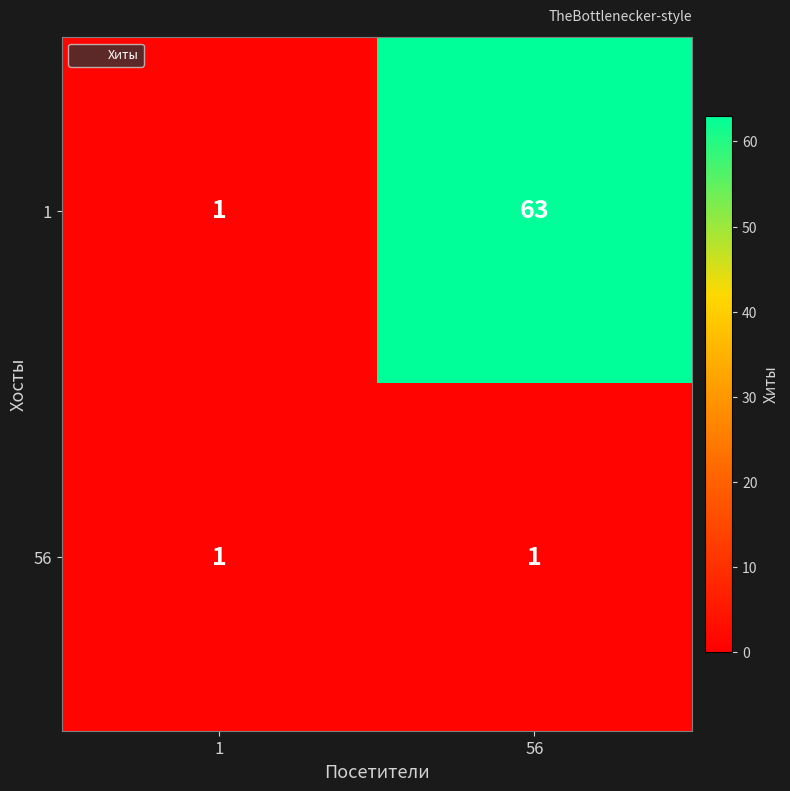

True or false: 56 has a value of 1 at 56.

True